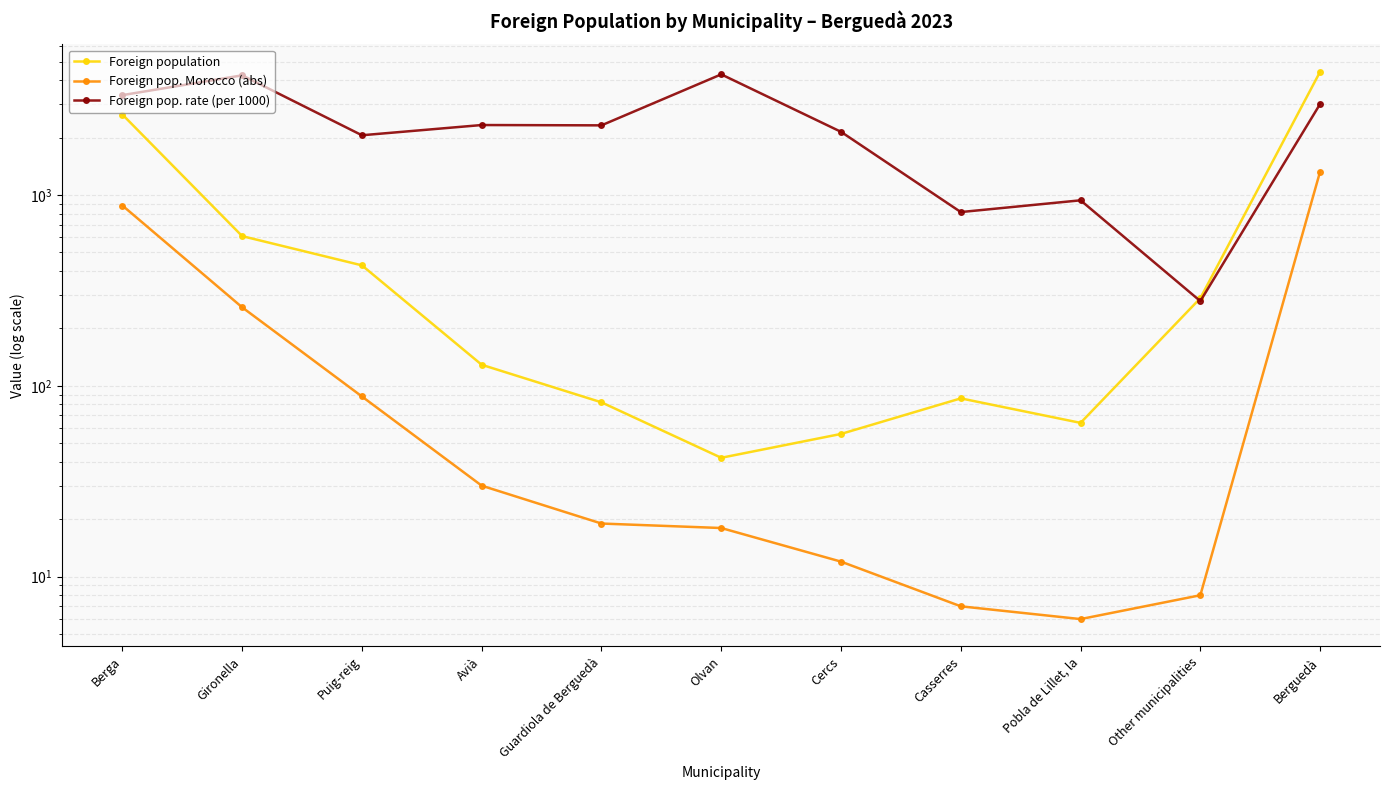

At which label does Foreign population first exceed 129?

Berga